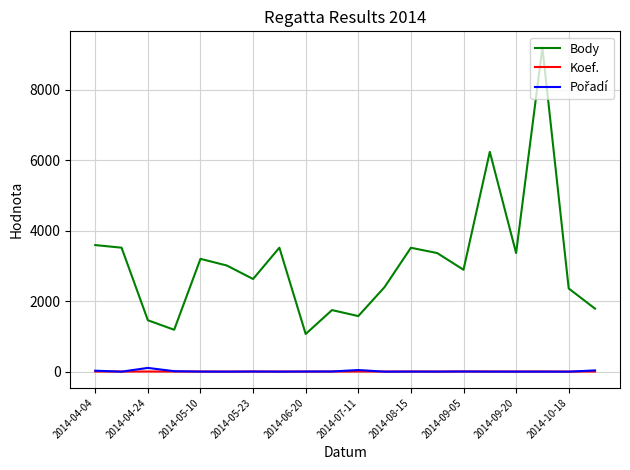

True or false: Body and Koef. cross at least once.

False